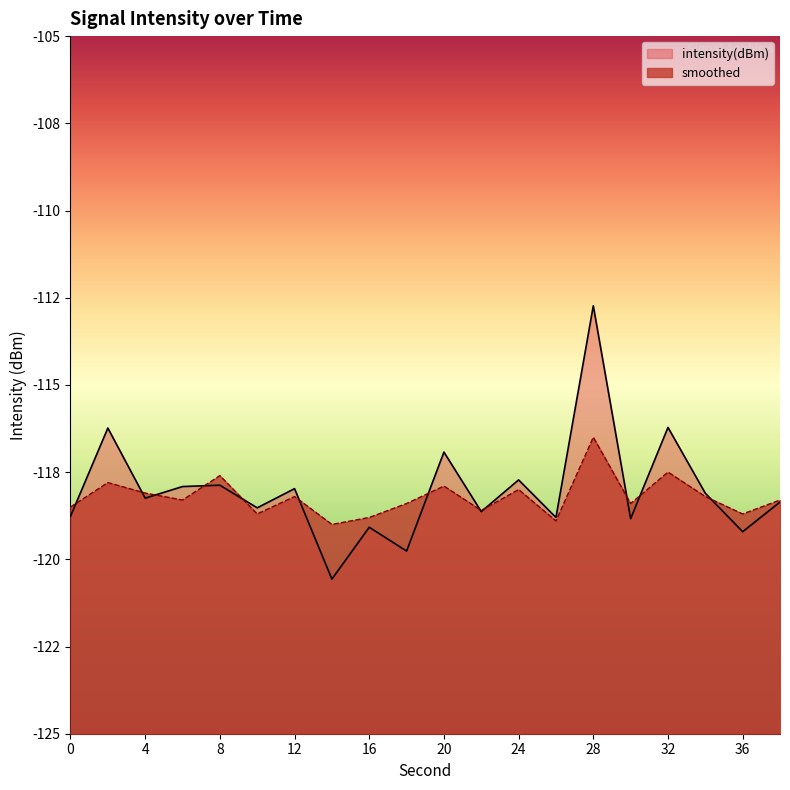

What is the sum of all smoothed values?

-2364.4